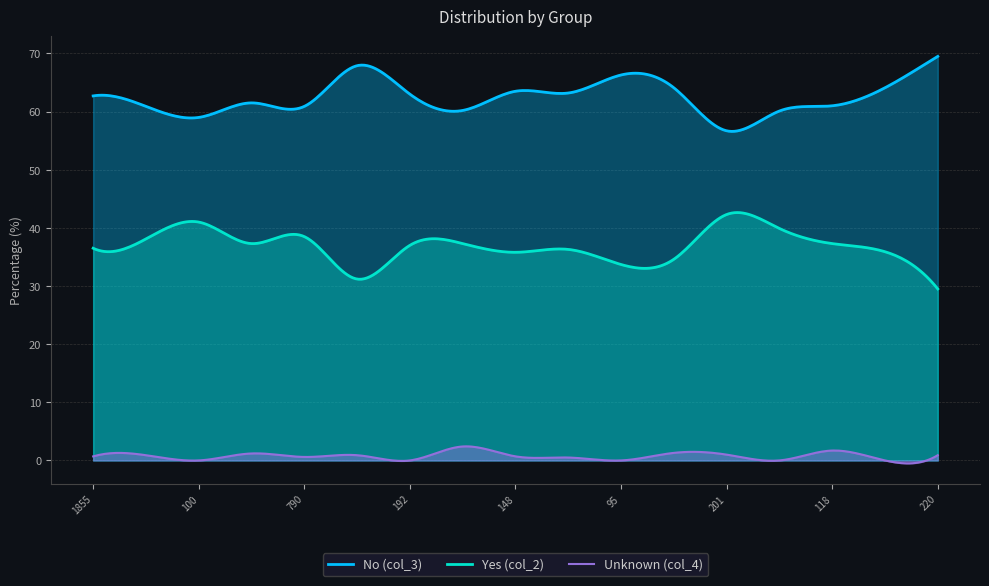

Is it true that No (col_3) equals 67.9 at 430?

True